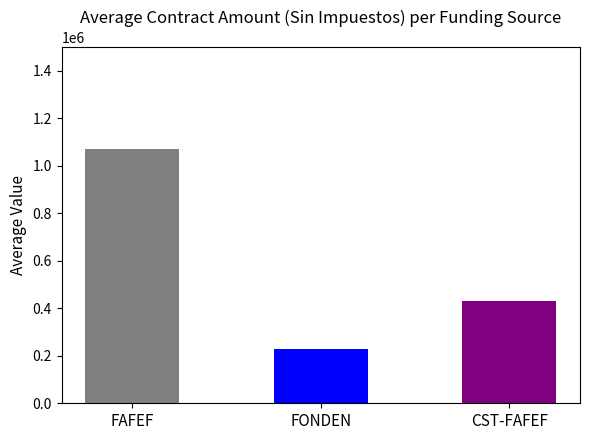

The chart shows a value of 696665.1 at CRD-FAFEF-2020-012-A. True or false?

False